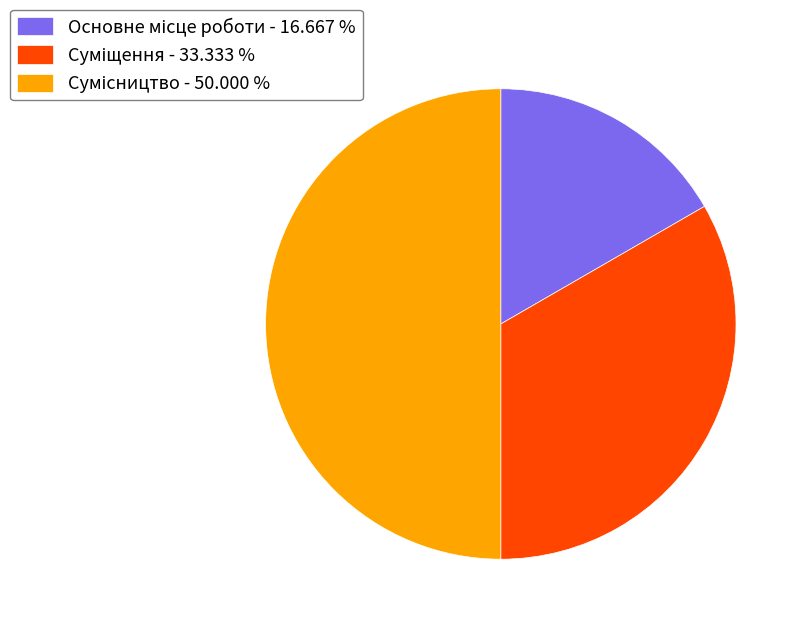

Is it true that Суміщення is 33% of the pie?

True